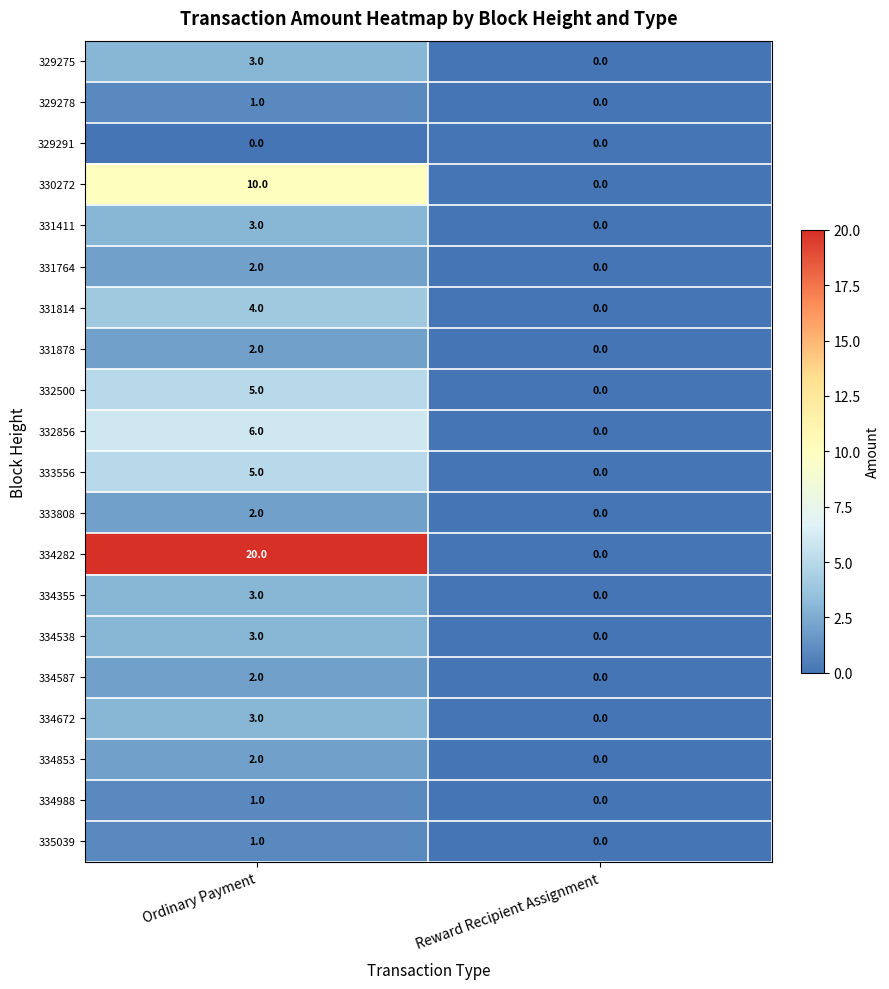

Which series has the largest total across all categories?

334282